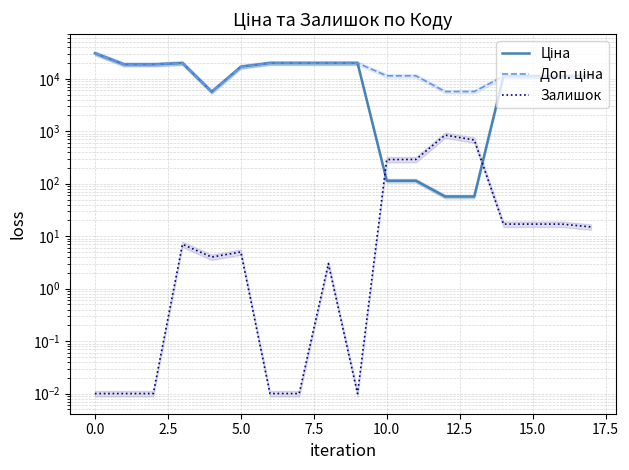

True or false: Доп. ціна has more than 2 points higher than both neighbors.

False